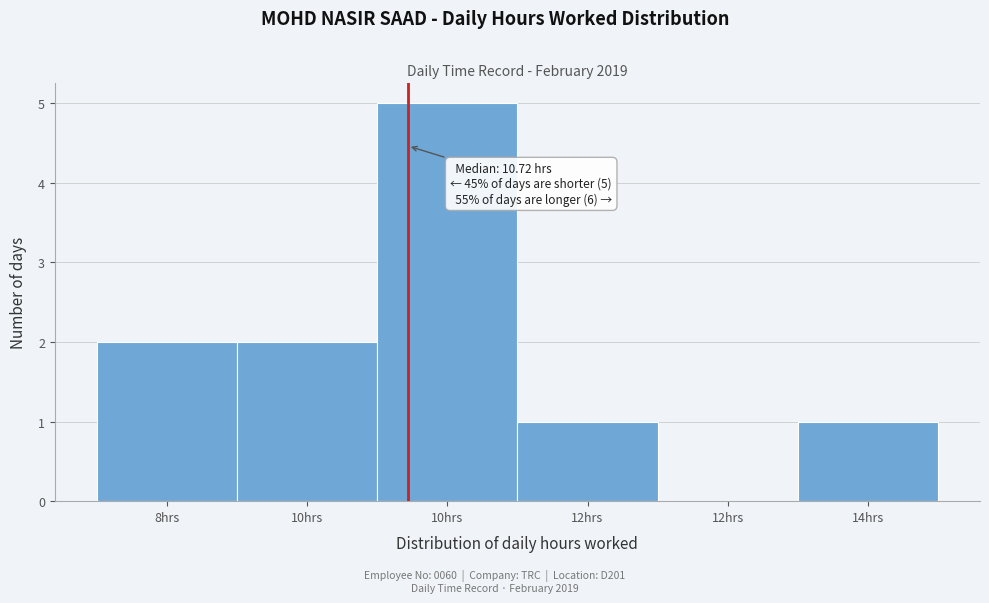

How many categories are shown in the chart?

6